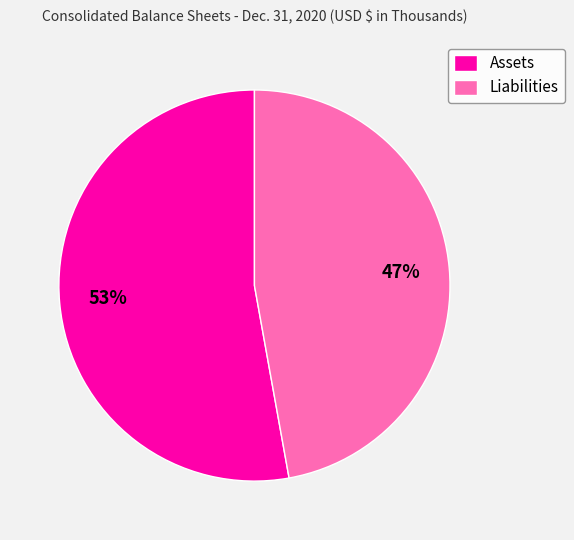

How many segments does this pie chart have?

2